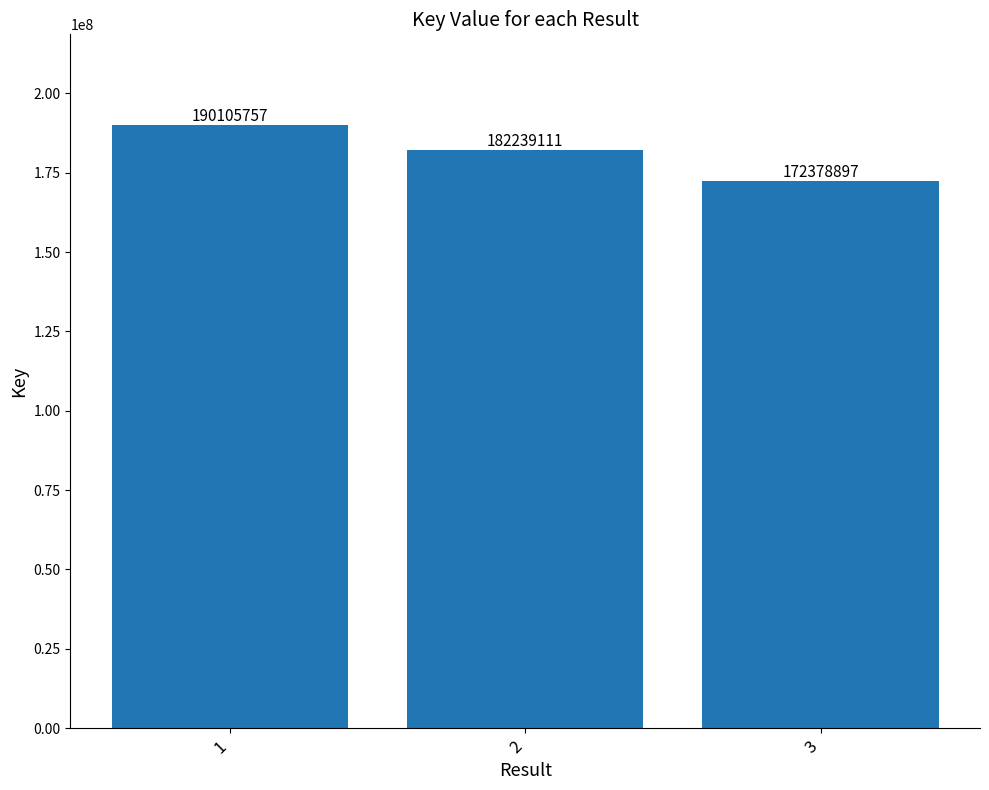

What is the sum of all values?

544723765